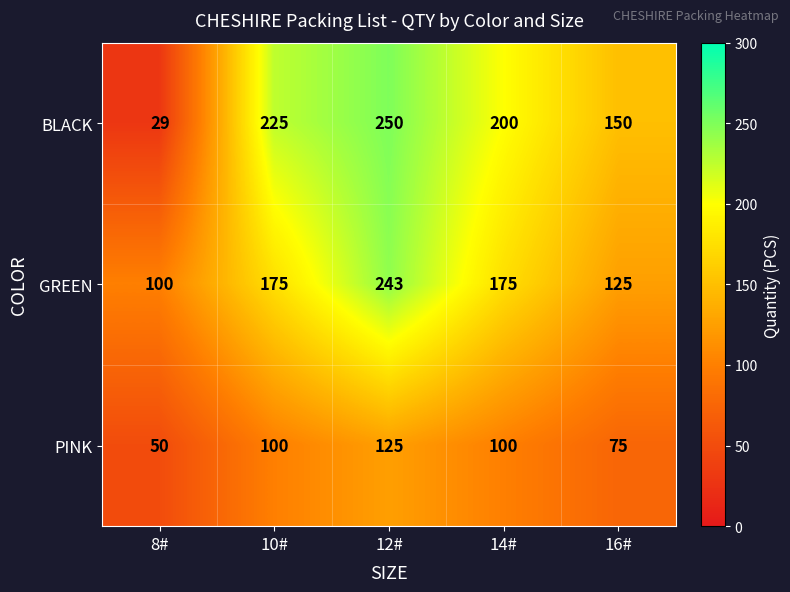

Which label corresponds to the largest value in the chart?

12#